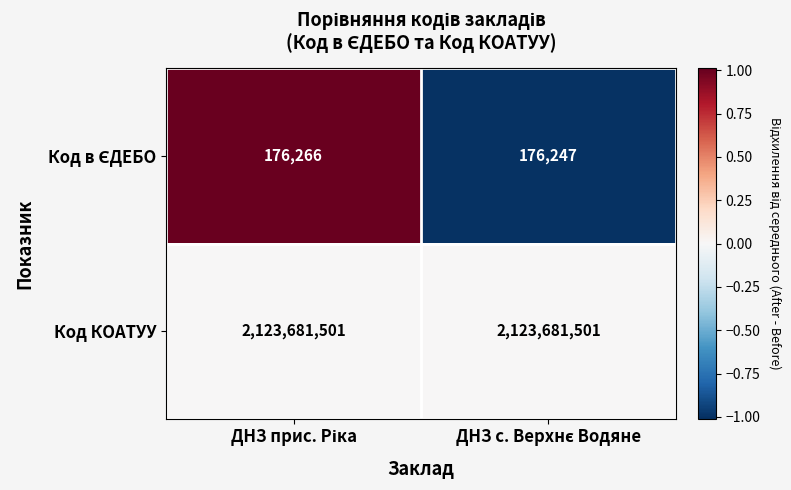

Which series has the largest total across all categories?

Код КОАТУУ